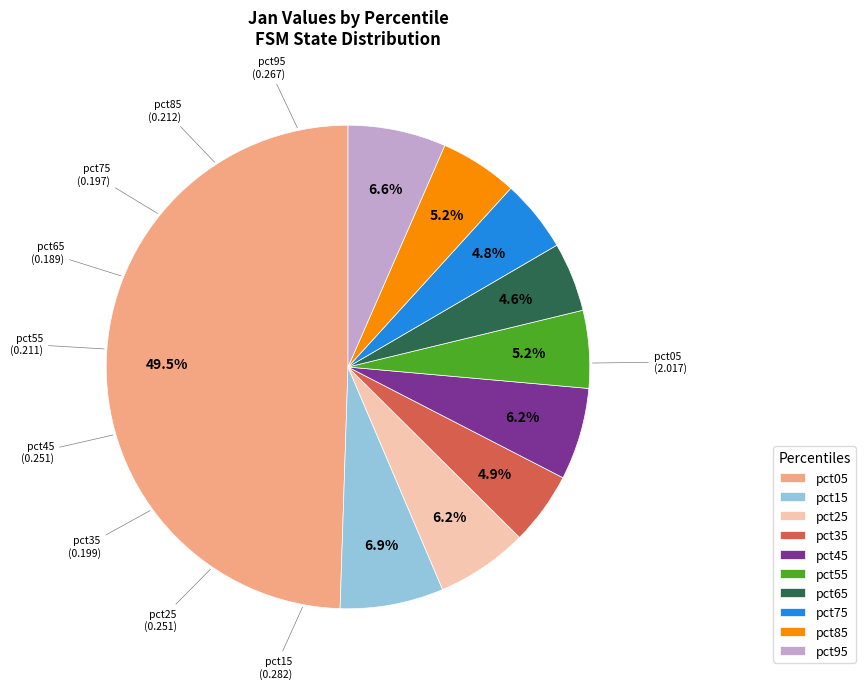

Does pct35 account for over 50% of the chart?

No